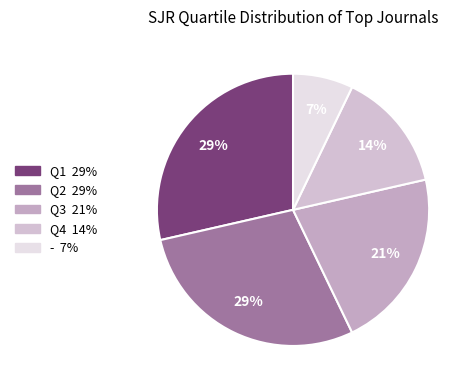

Rank the categories by value from highest to lowest.

Q1, Q2, Q3, Q4, -